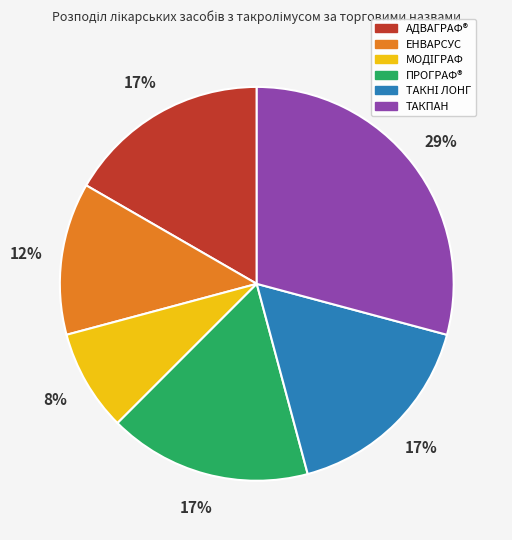

Between ЕНВАРСУС and ТАКПАН, which is larger?

ТАКПАН